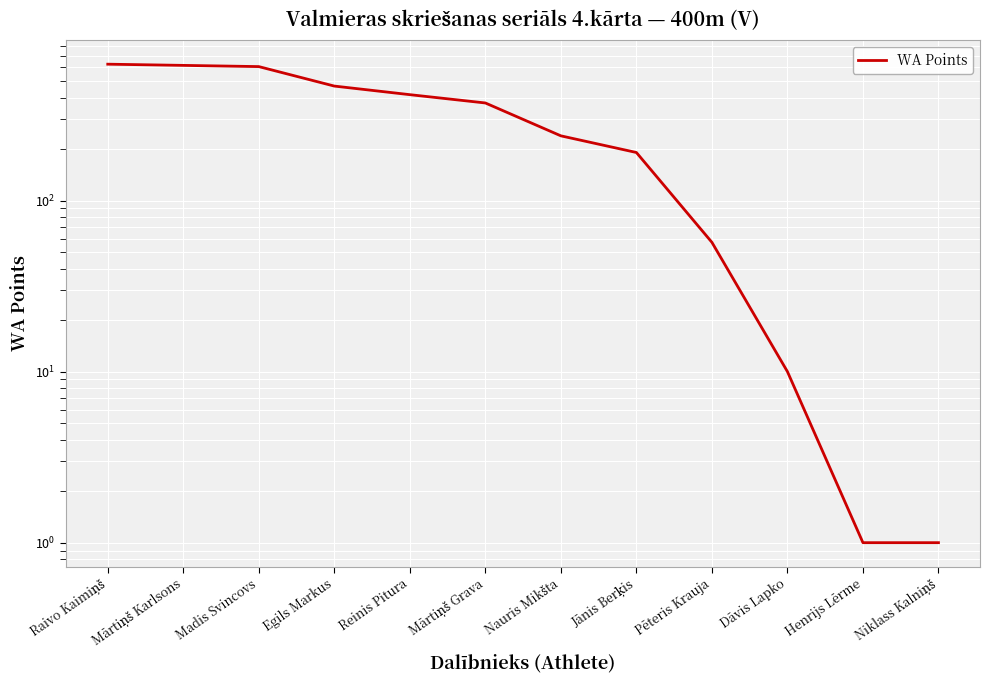

Between Madis Svincovs and Pēteris Krauja, which is larger?

Madis Svincovs